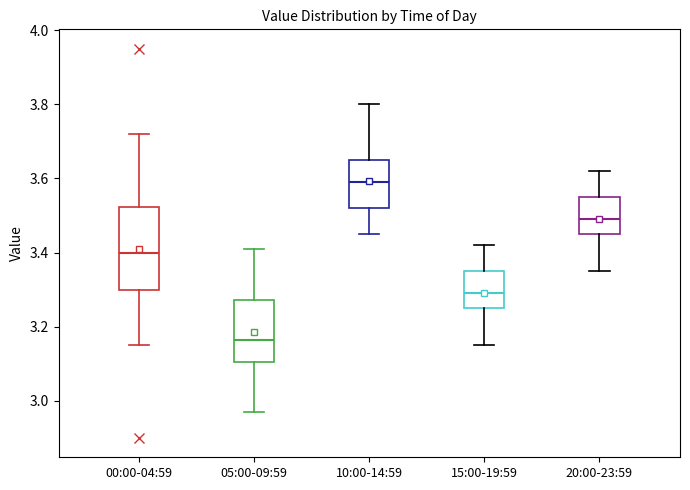

Which box's median line is the lowest?

05:00-09:59